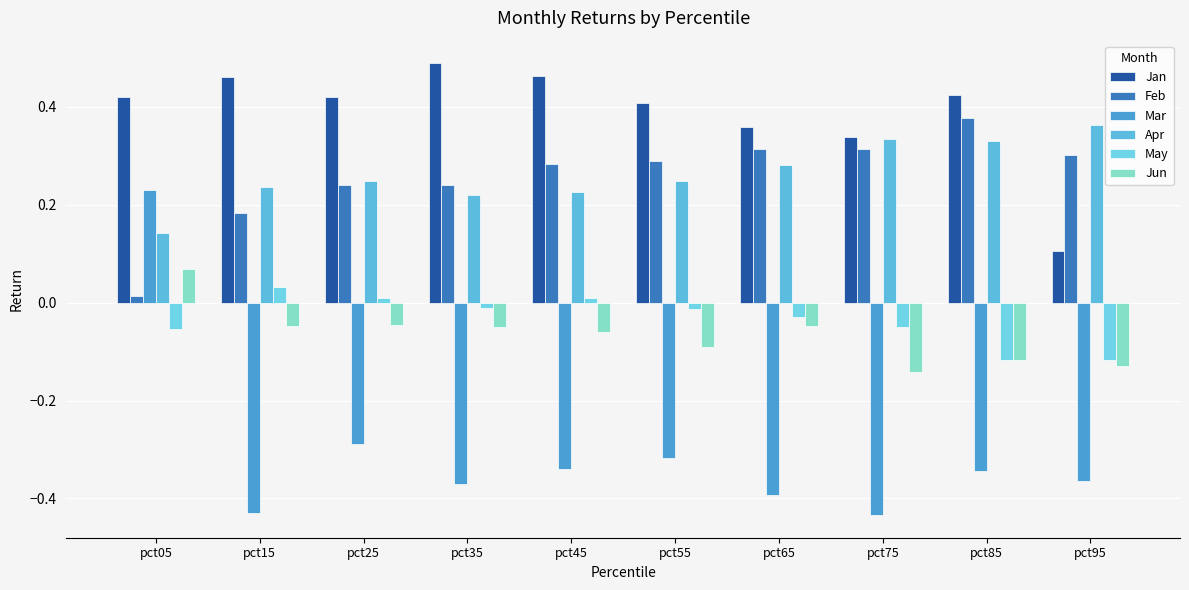

Read the Jan value at pct15.

0.5